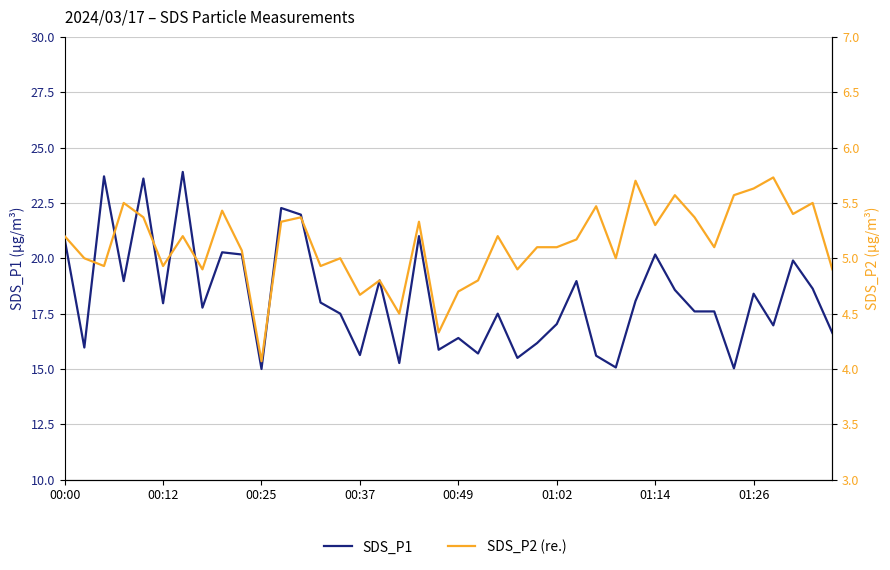

What is the greatest value displayed?

23.9